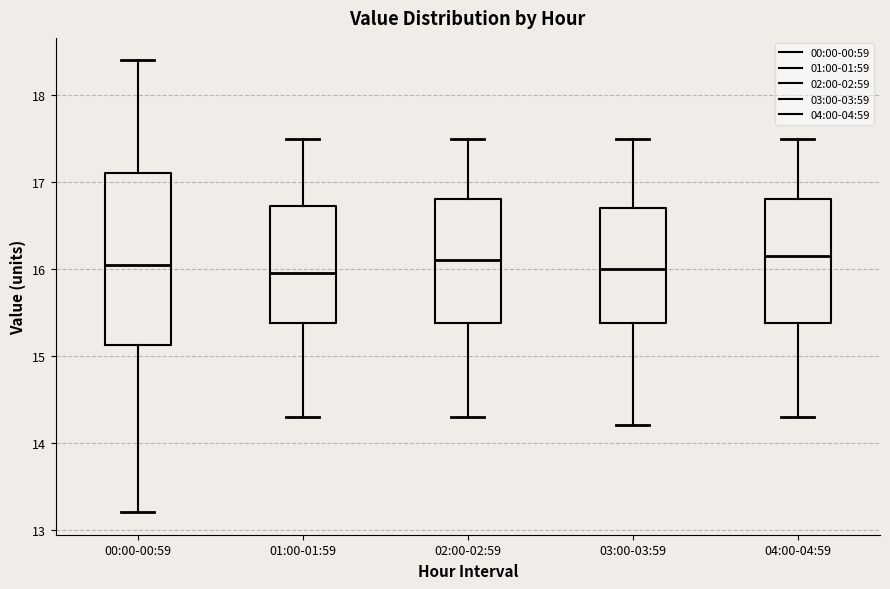

Which box is the tallest, from its lower edge to its upper edge?

00:00-00:59